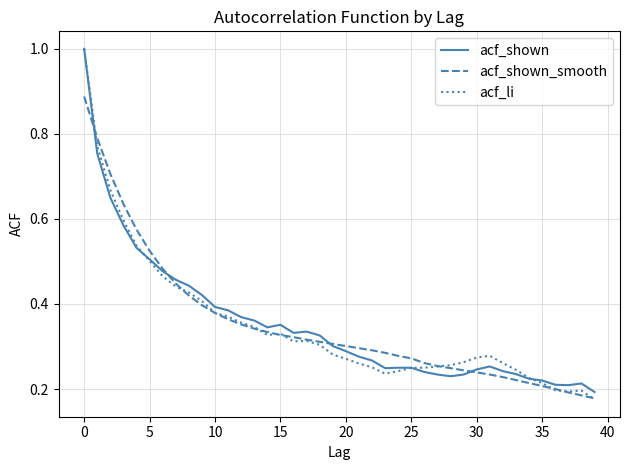

Which series has the largest range (max minus min)?

acf_li